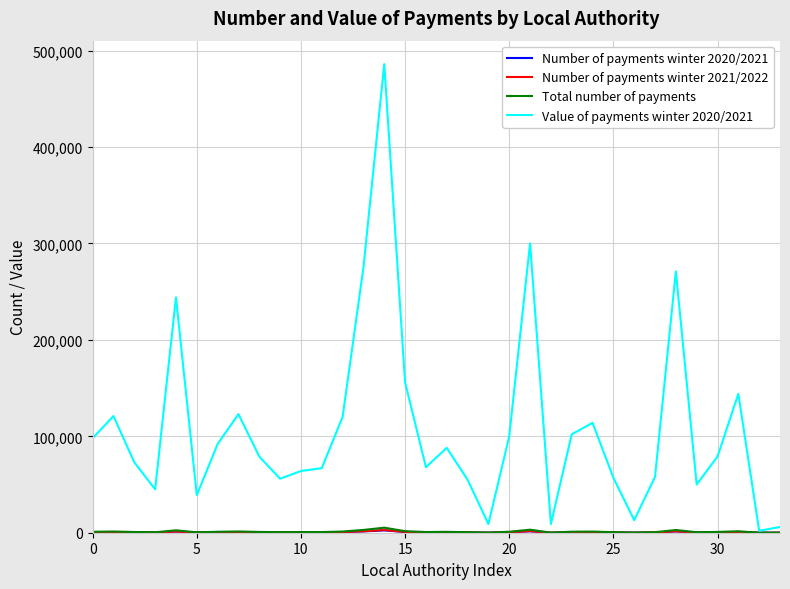

What is the greatest value displayed?

486000